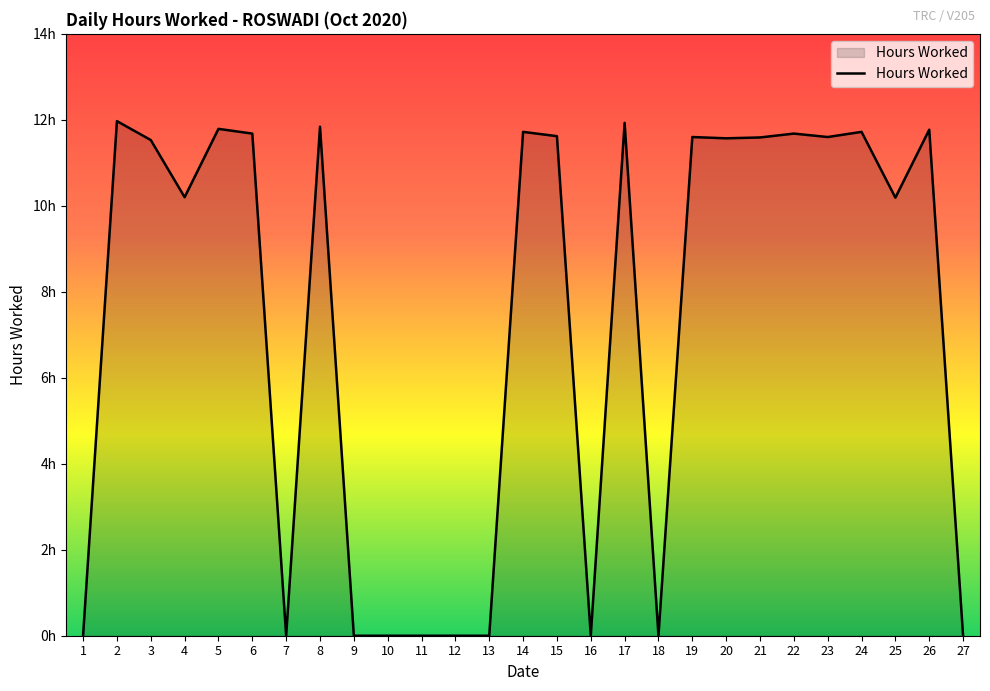

What is the difference between the values at 6 and 13?

11.7